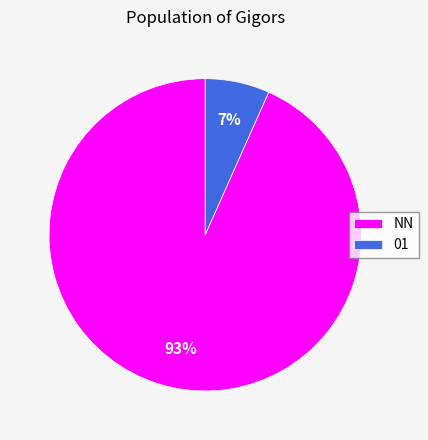

Which category has the biggest portion of the pie?

NN